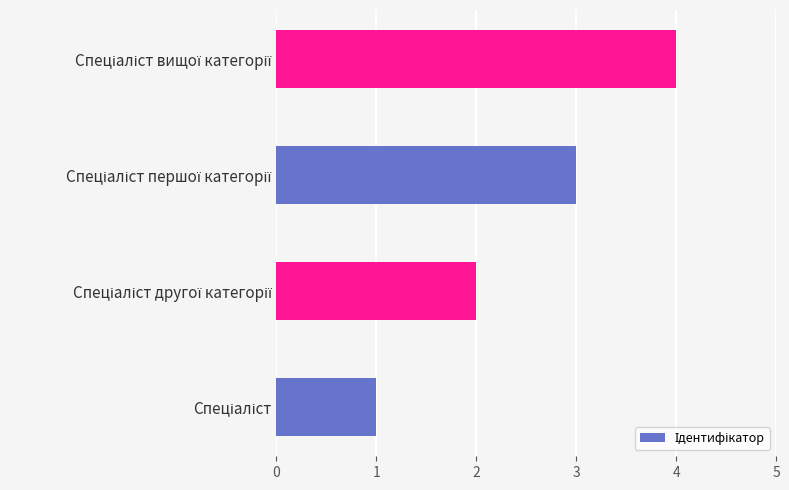

Count the values in the range 2 to 4.

3